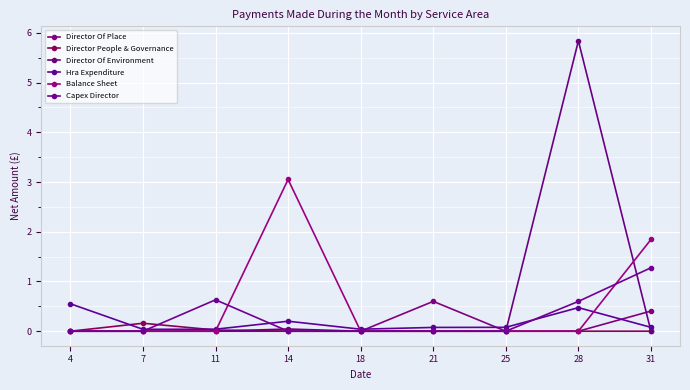

In Balance Sheet, how many points are higher than both neighbors (excluding endpoints)?

1